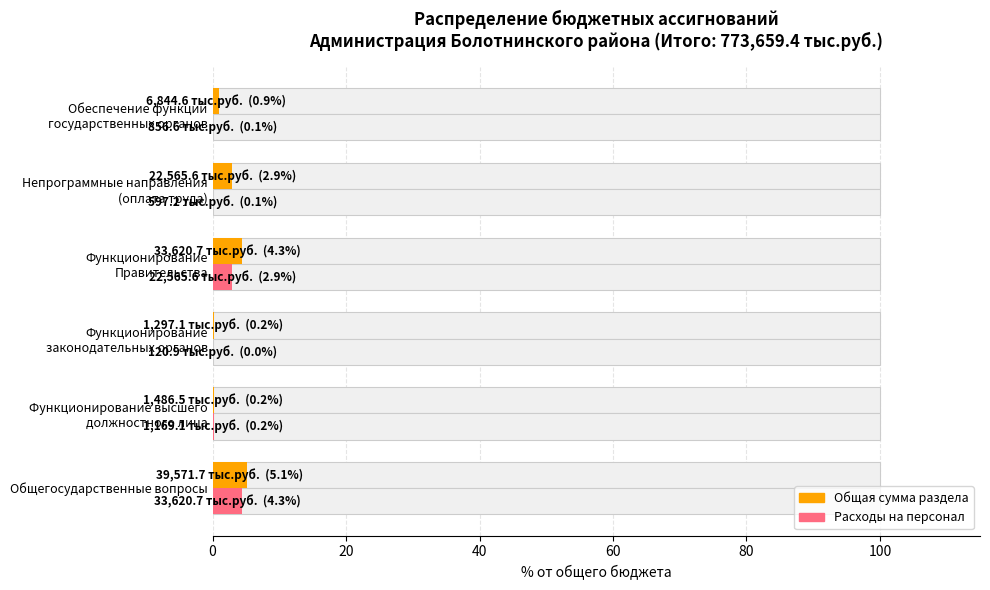

Rank the series at Общегосударственные вопросы from lowest to highest value.

Расходы на персонал (тыс.руб.), Сумма (тыс.руб.)